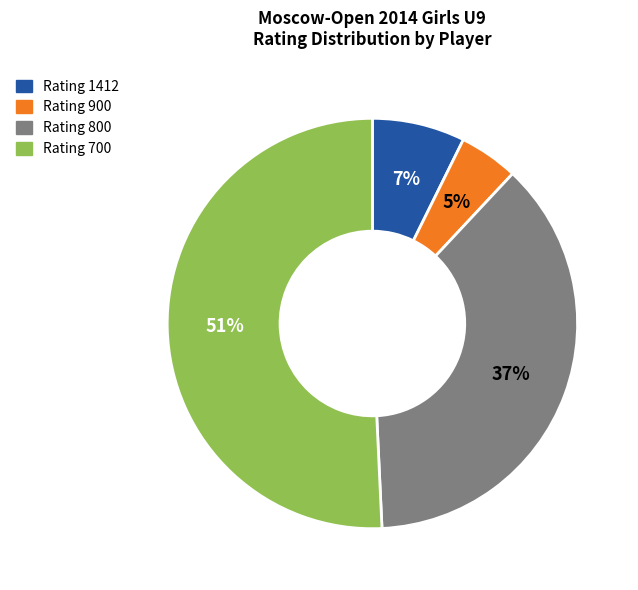

To the nearest percent, what is the difference between the largest and smallest slice percentages?

46%